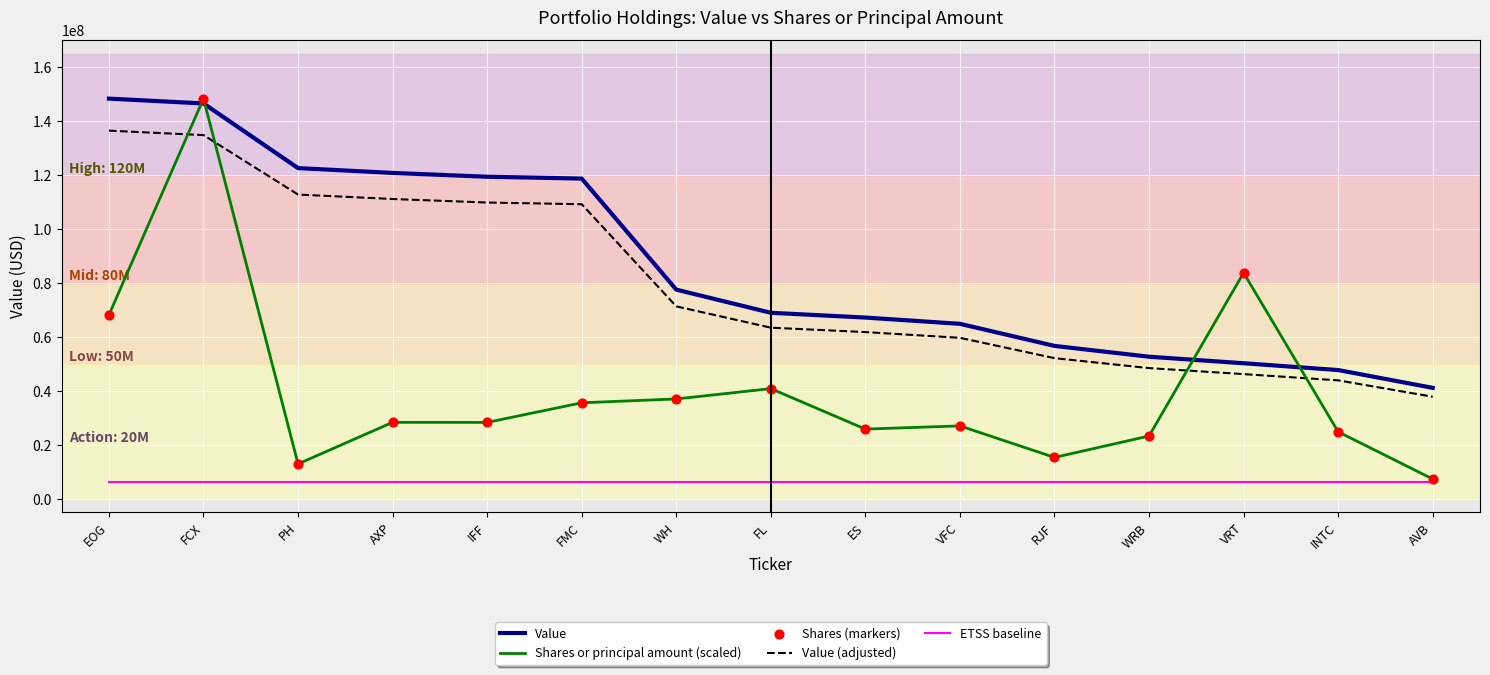

Is the value of Value at INTC greater than the value of Value (adjusted) at IFF?

No